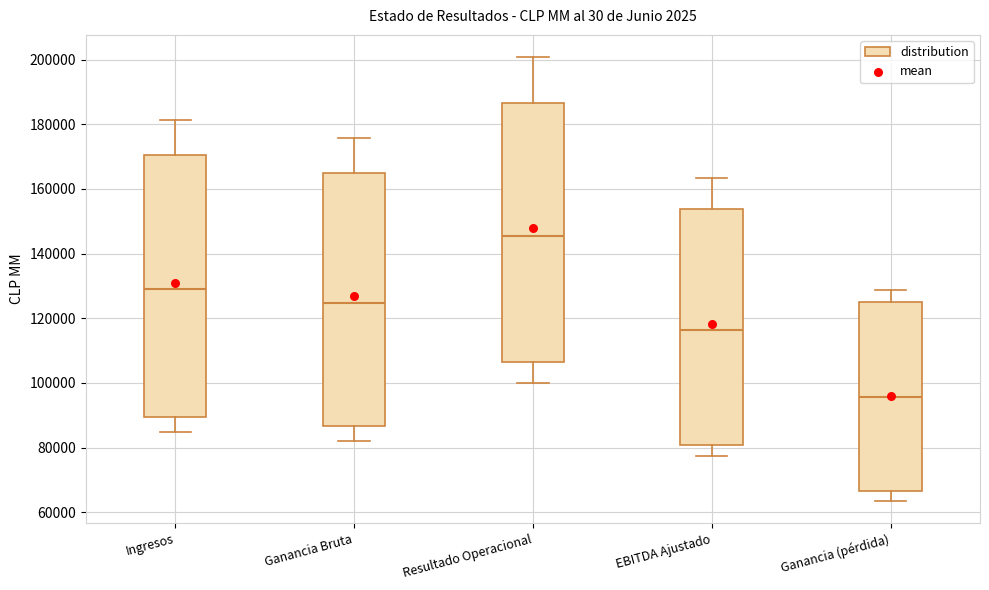

Reading left to right, transcribe this box plot: for each box, give where its median line is, the range the box spans, and where its two whiskers end, as read against the y-axis. The values are not printed on the chart, so give them approximately, as read against the axis.

Ingresos: median 128000, box 90000 to 170000, whiskers 84000 to 182000
Ganancia Bruta: median 124000, box 86000 to 164000, whiskers 82000 to 176000
Resultado Operacional: median 146000, box 106000 to 186000, whiskers 100000 to 200000
EBITDA Ajustado: median 116000, box 80000 to 154000, whiskers 78000 to 164000
Ganancia (pérdida): median 96000, box 66000 to 126000, whiskers 64000 to 128000